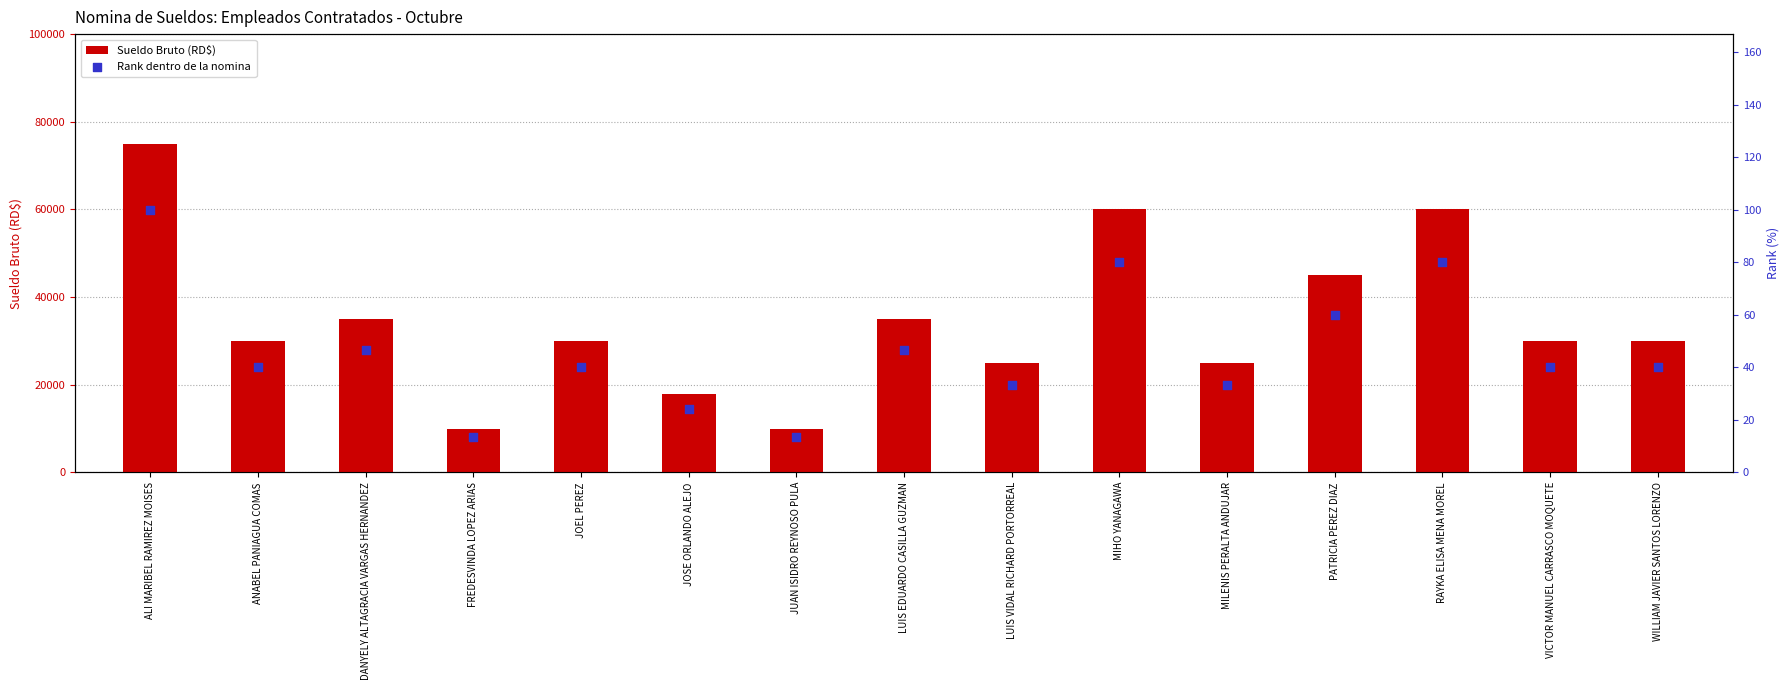

What is the total value across all series at FREDESVINDA LOPEZ ARIAS?

10013.3